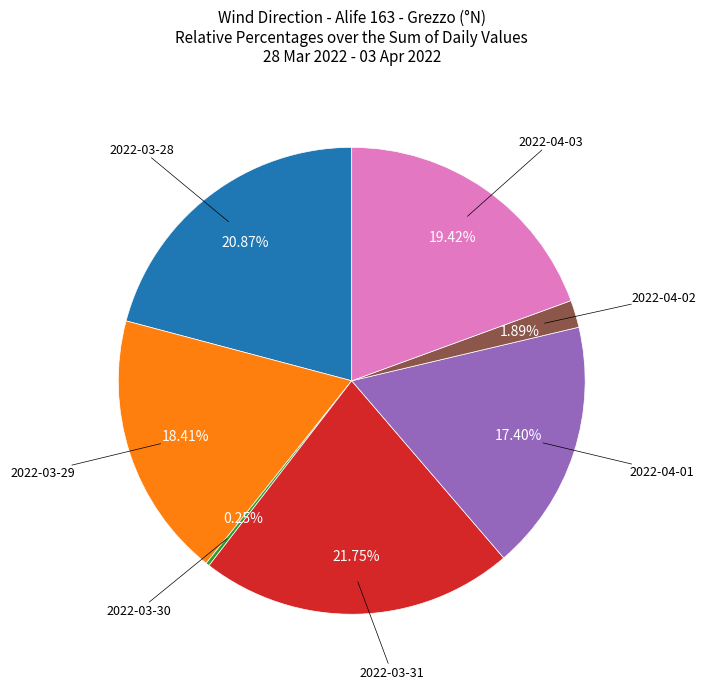

Is there a majority slice in this chart?

No